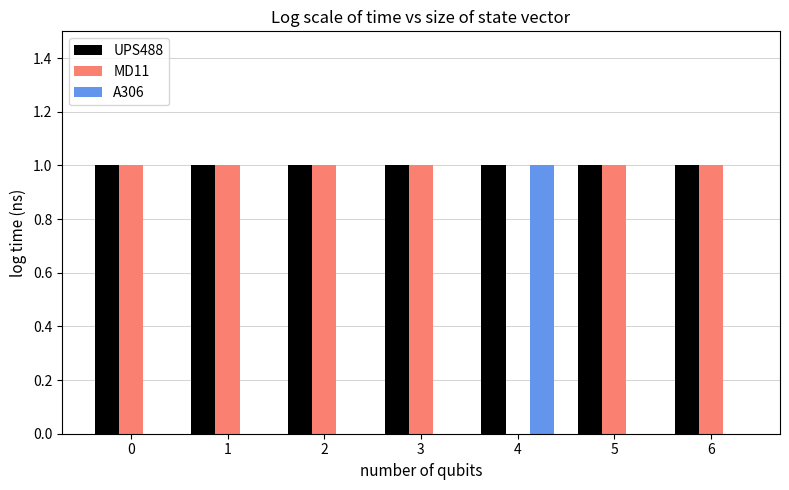

Which series has the largest total across all categories?

UPS488